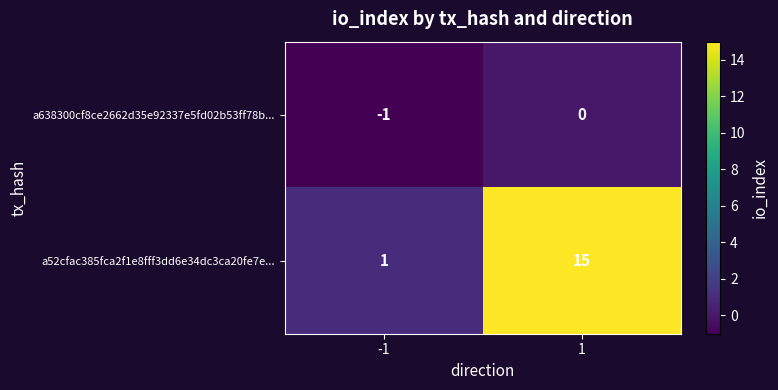

Reading right to left, what are all the values shown in this chart?

a638300cf8ce2662d35e92337e5fd02b53ff78b...: 0	-1
a52cfac385fca2f1e8fff3dd6e34dc3ca20fe7e...: 15	1